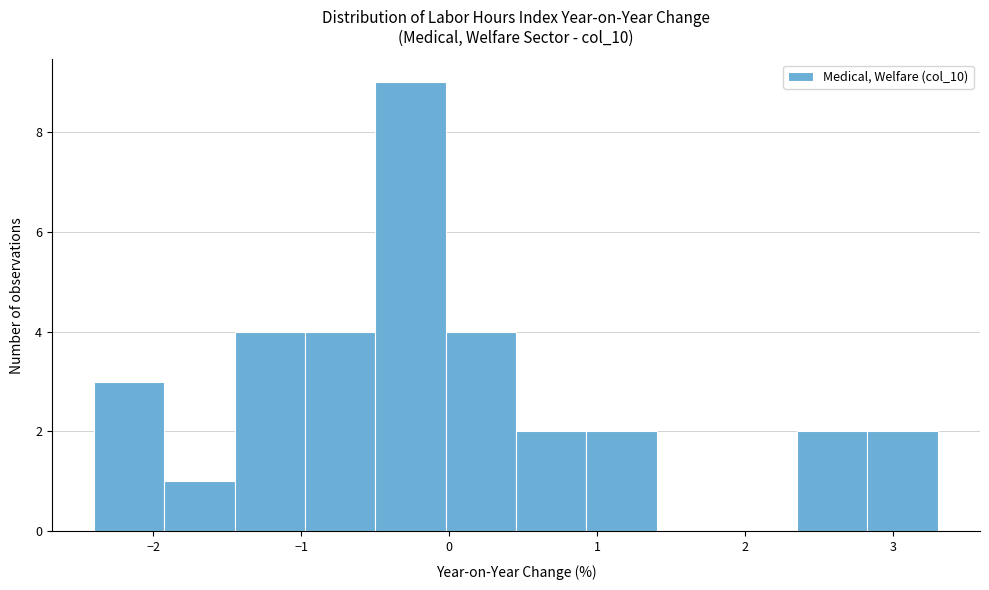

Reading left to right, list every bar in this chart as the range it spans on the x-axis followed by its height. Neither the bar edges nor the heights are printed on the chart, so give them approximately, as read against the axes.

-2.4 to -1.9: 3
-1.9 to -1.4: 1
-1.4 to -1.0: 4
-1.0 to -0.5: 4
-0.5 to 0.0: 9
0.0 to 0.5: 4
0.5 to 0.9: 2
0.9 to 1.4: 2
1.4 to 1.9: 0
1.9 to 2.4: 0
2.4 to 2.8: 2
2.8 to 3.3: 2